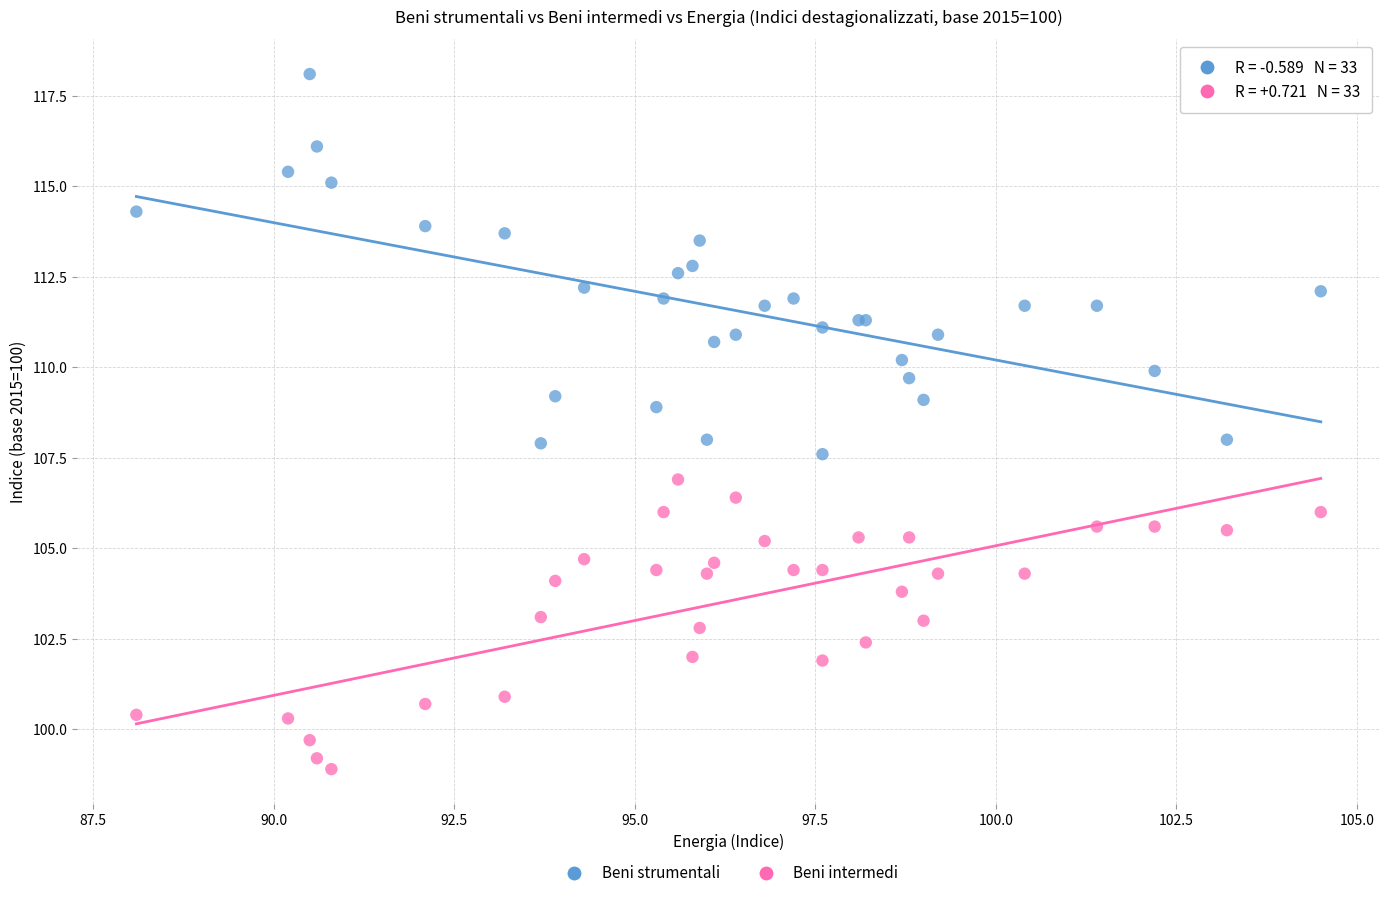

Which series reaches the minimum Y coordinate?

Beni intermedi